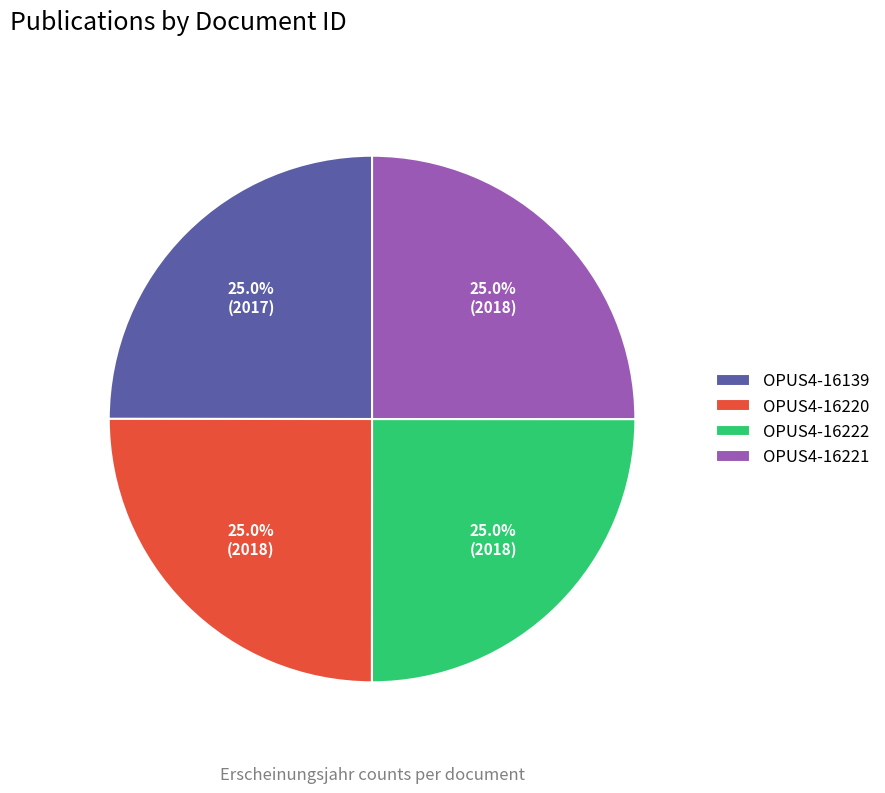

Count the number of slices in the pie.

4